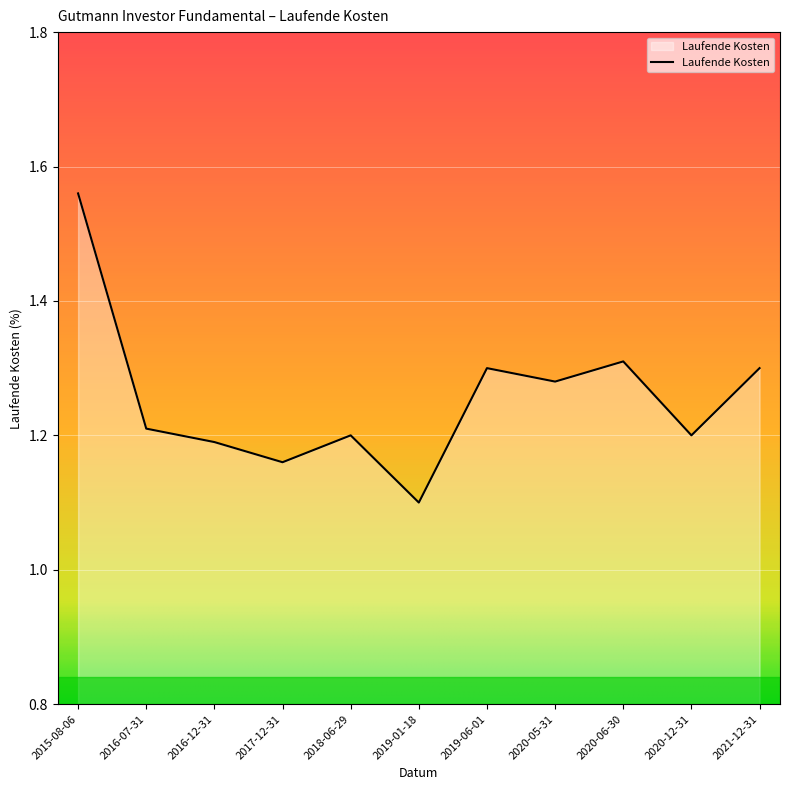

What is the sum of the values at 2021-12-31 and 2016-07-31?

2.5